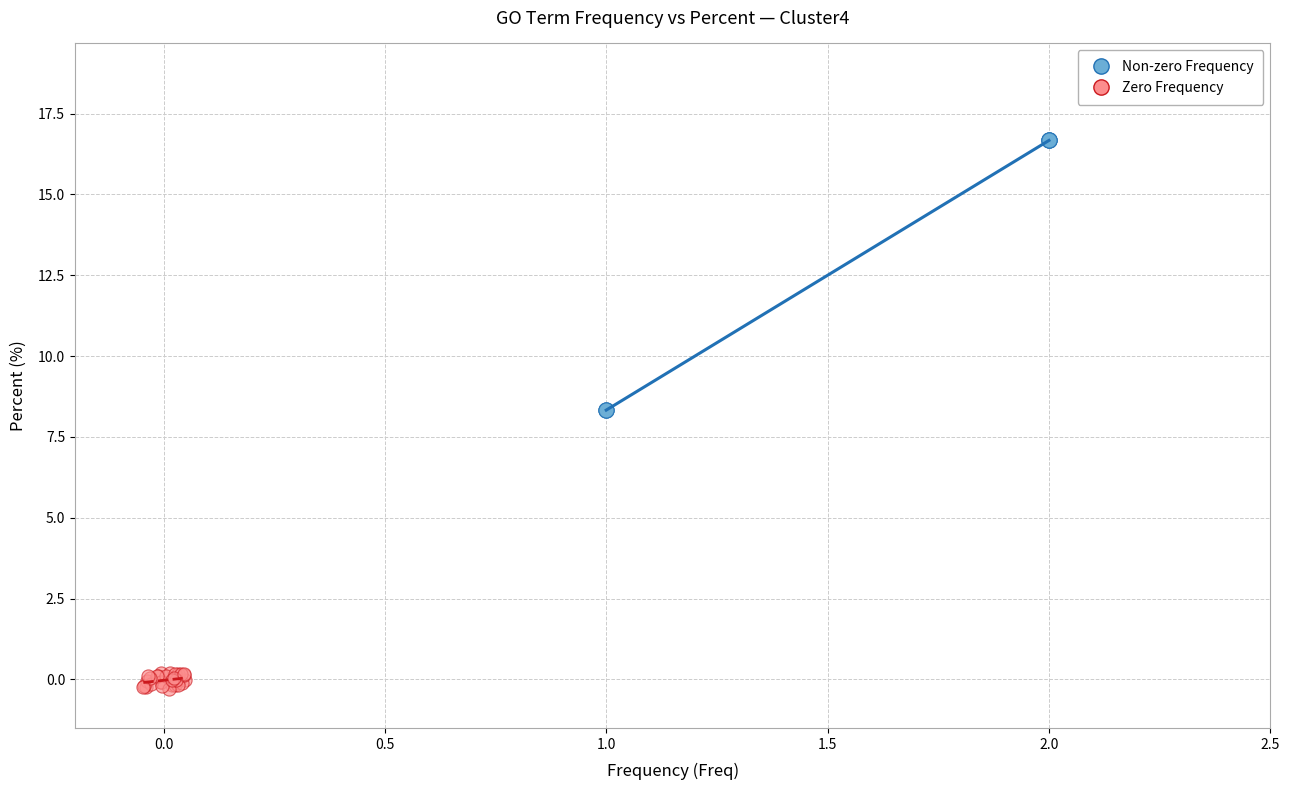

Which series reaches the maximum Y coordinate?

Non-zero Frequency